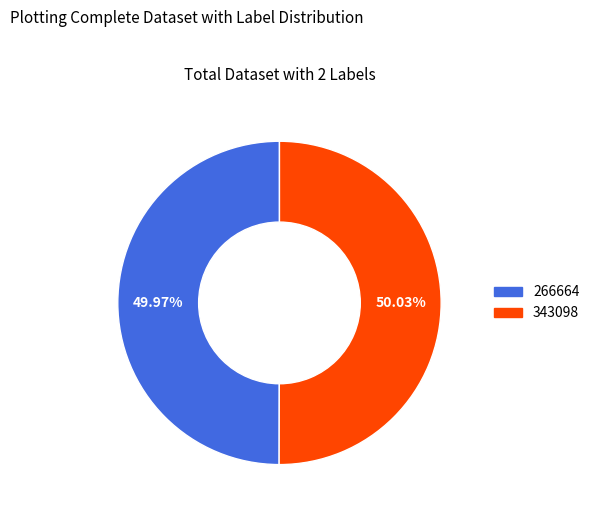

Is the sum of 343098 and 266664 greater than half?

Yes